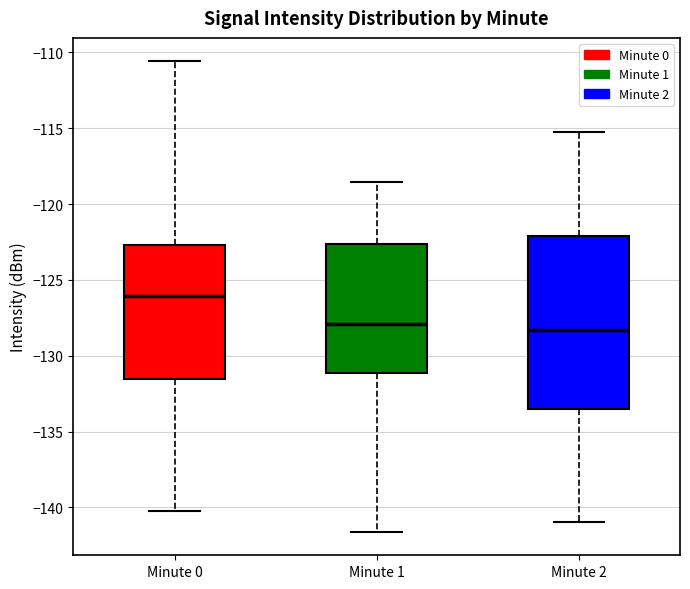

Reading left to right, read every box against the y-axis: the position of its median line, the range the box covers, and the ends of its whiskers. The values are not printed on the chart, so give them approximately, as read against the axis.

Minute 0: median -126.0, box -131.5 to -122.5, whiskers -140.0 to -110.5
Minute 1: median -128.0, box -131.0 to -122.5, whiskers -141.5 to -118.5
Minute 2: median -128.5, box -133.5 to -122.0, whiskers -141.0 to -115.0